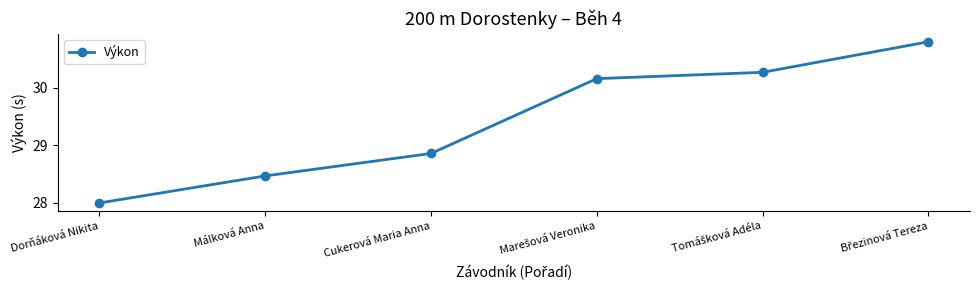

Read the value at Dorňáková Nikita.

28.0